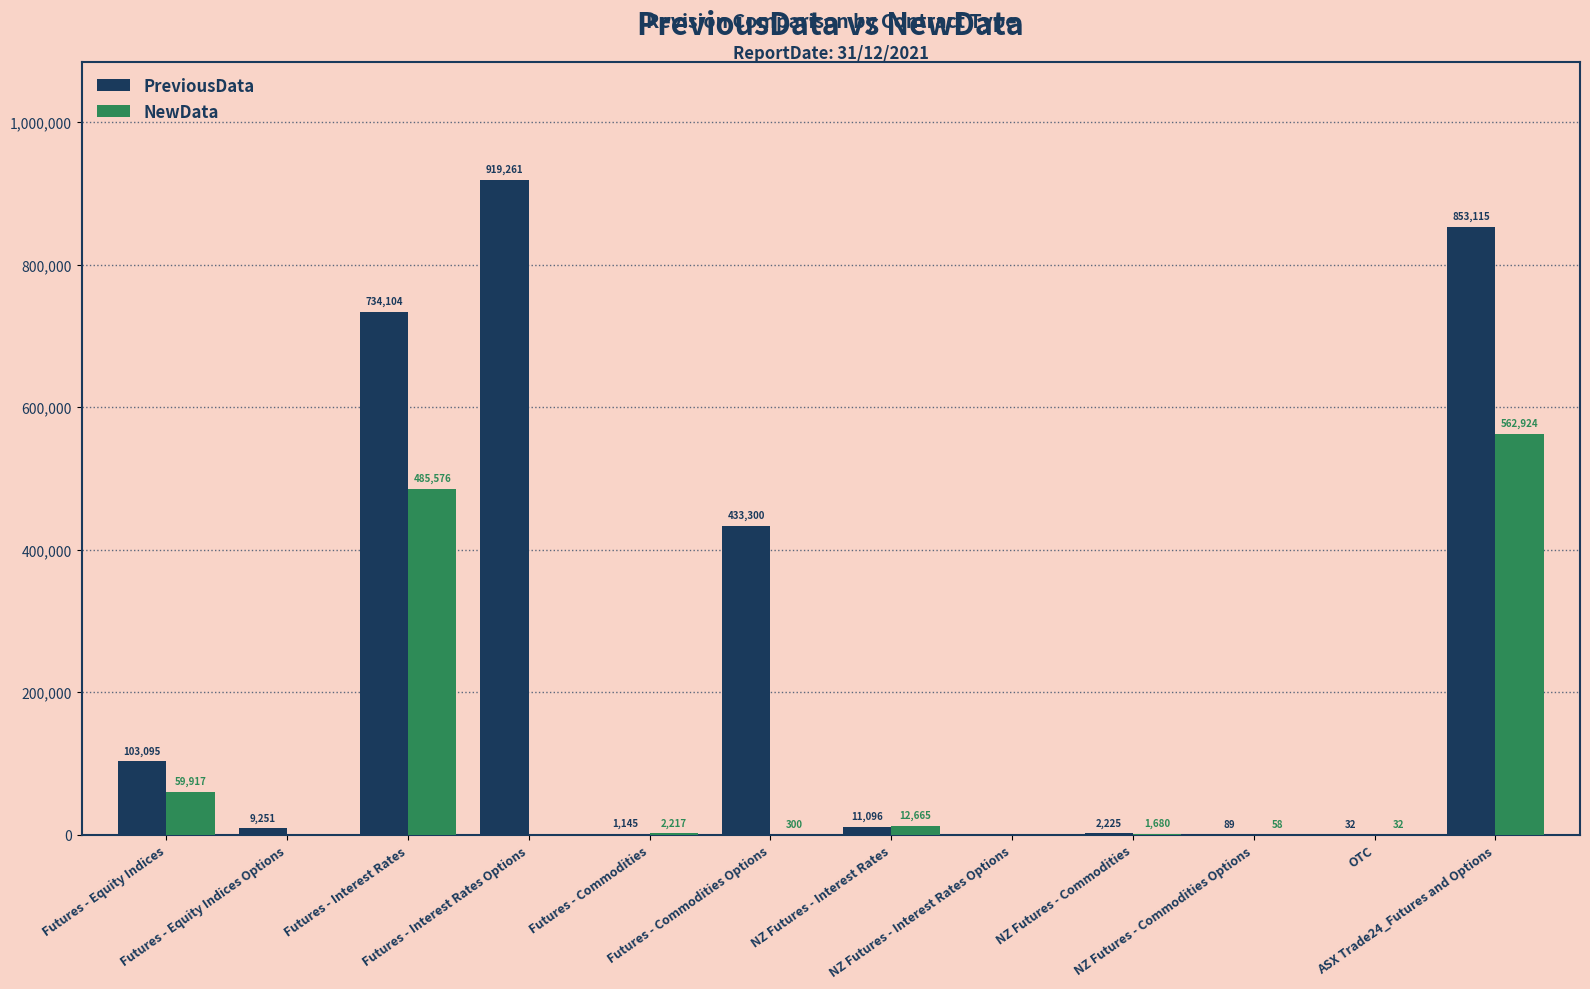

Is the value of NewData at Futures - Interest Rates greater than the value of PreviousData at Futures - Interest Rates Options?

No